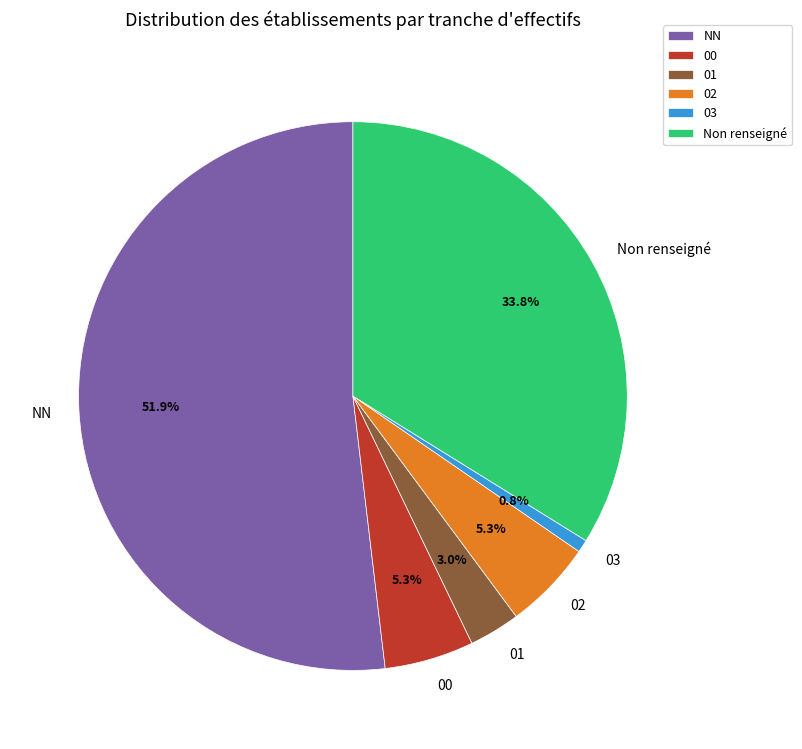

How much of the chart is everything except 01?

97.0%